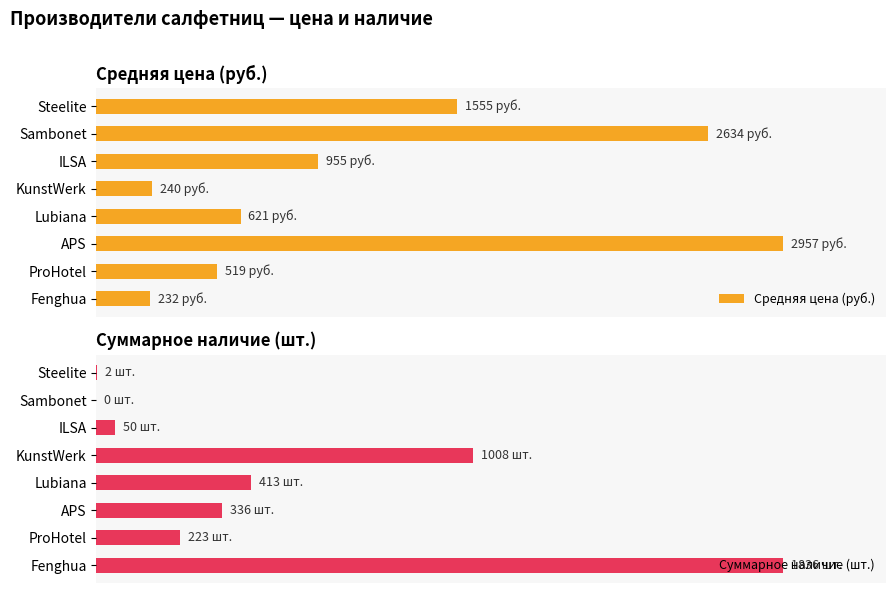

What is the sum of all Суммарное наличие (шт.) values?

3868